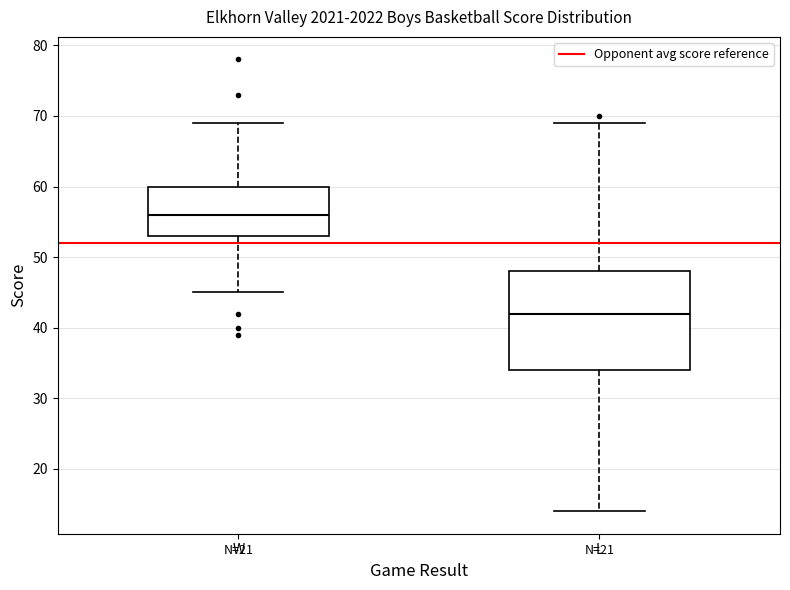

Comparing the boxes themselves (not the whiskers), which one is the tallest?

L